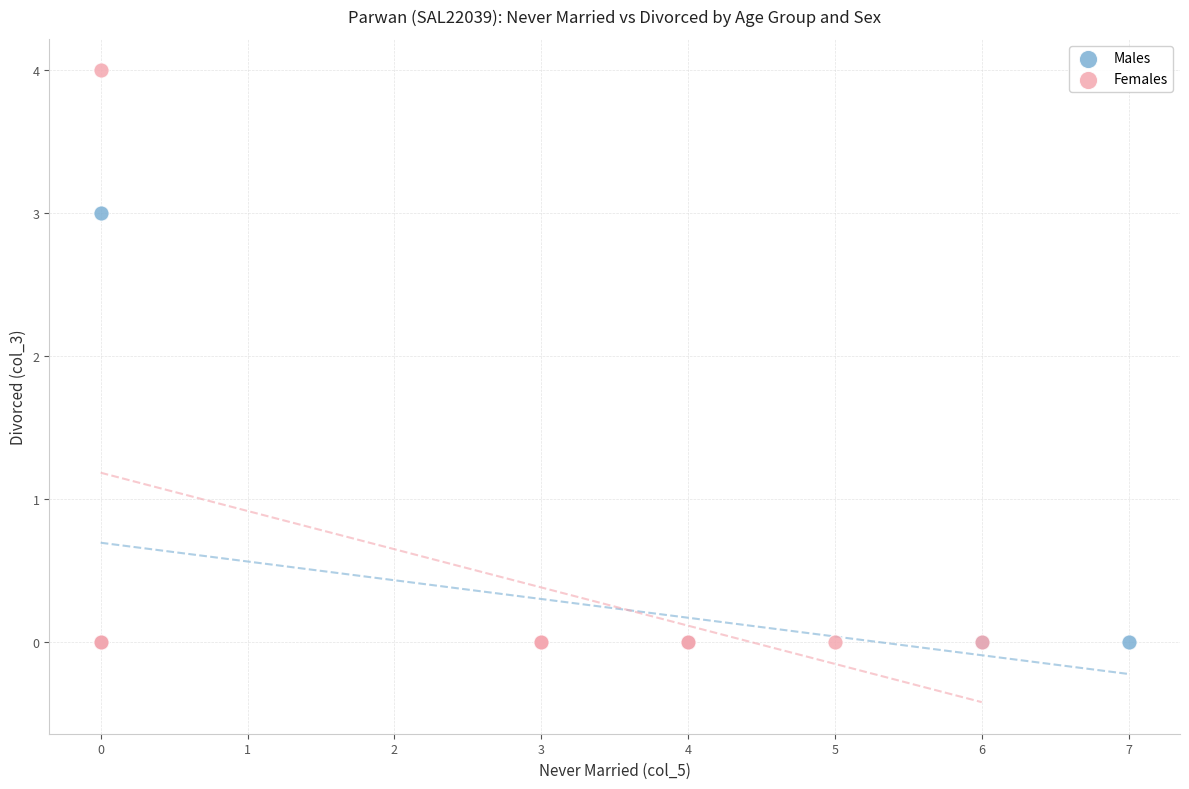

Which series has the largest Y range (max minus min)?

Females